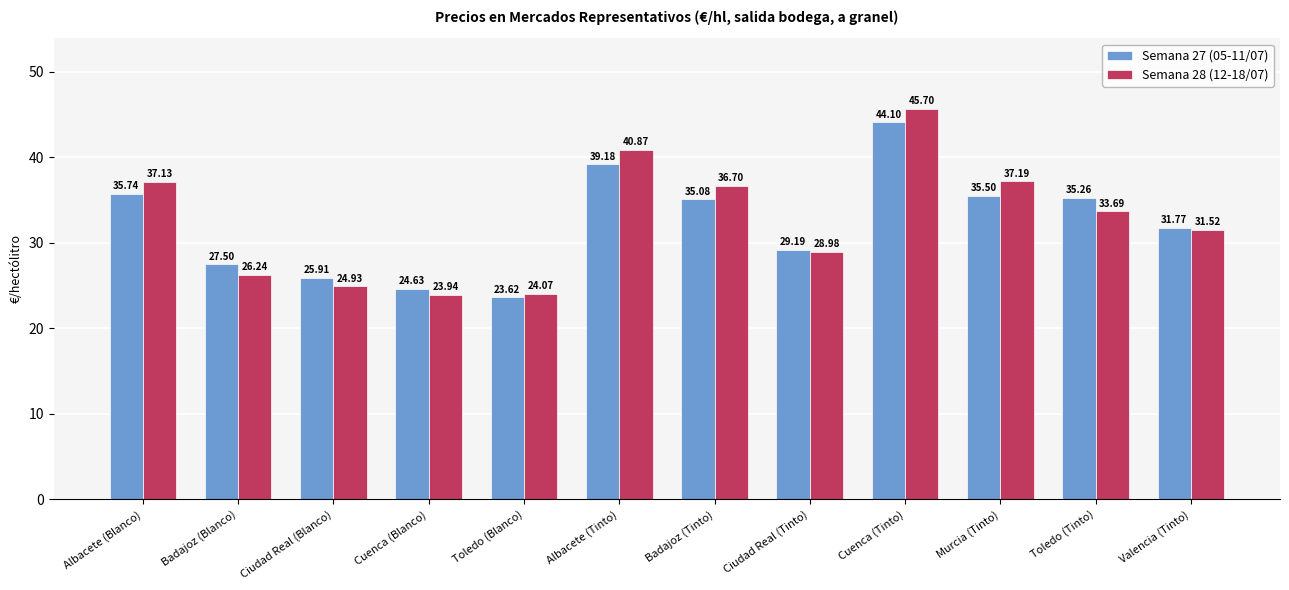

How many data points in Semana 28 (12-18/07) are less than 33?

6